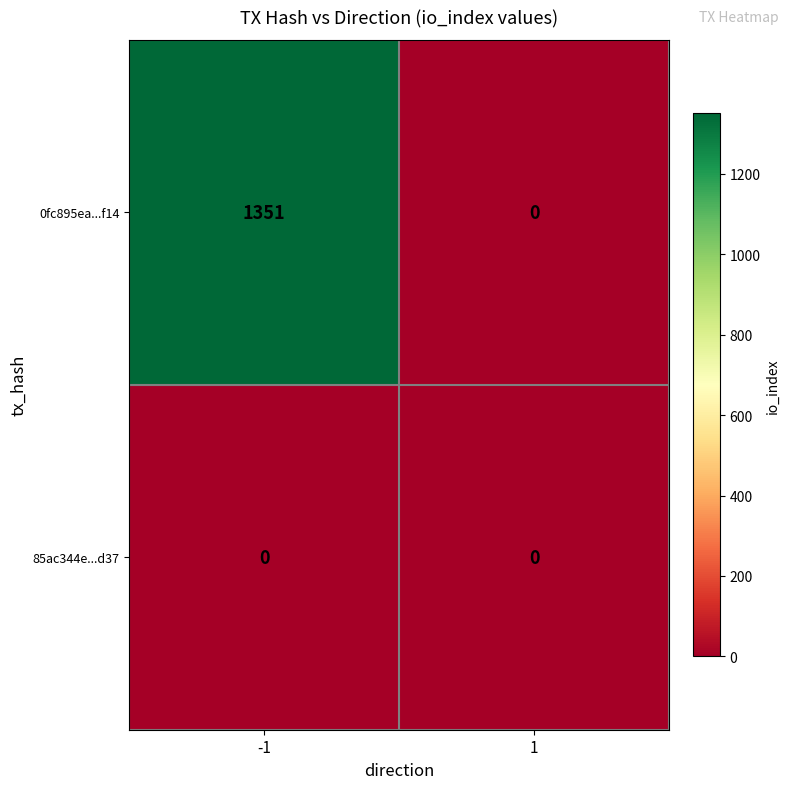

Is it true that 0fc895ea...f14 equals 744 at 1?

False